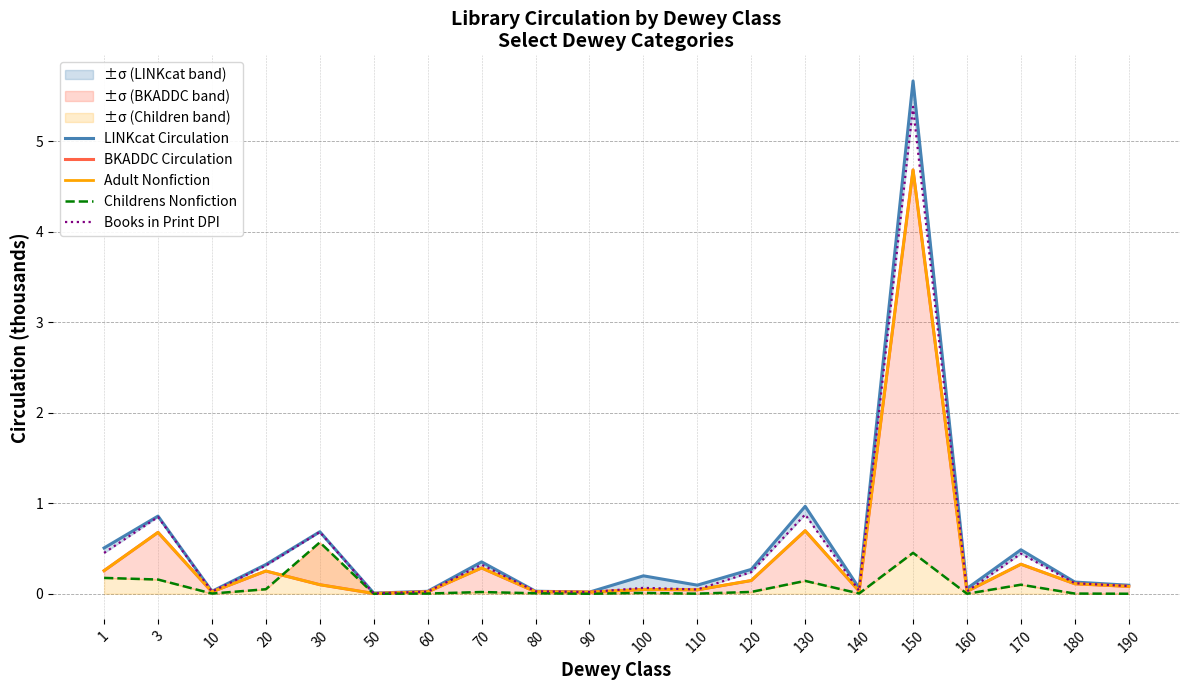

What is the average value of the LINKcat Circulation series?

0.5